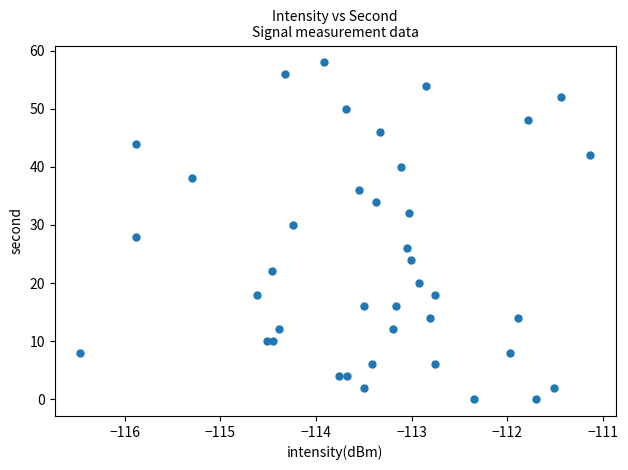

What is the range of Y values (max minus min)?

58